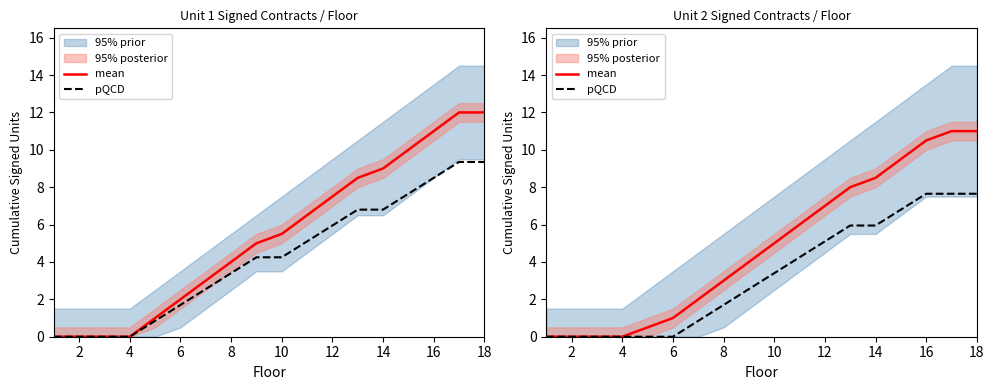

What is the difference between the second highest and second lowest values in the mean series?

11.0